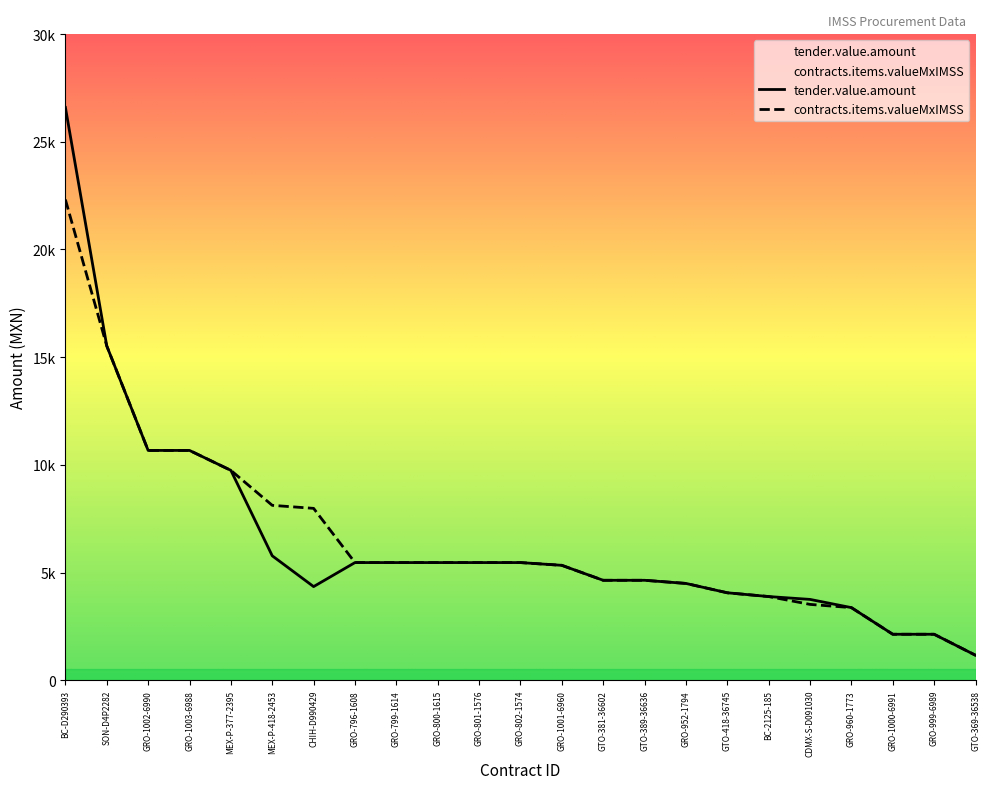

Between GTO-381-36602 and BC-D290393, which is larger?

BC-D290393